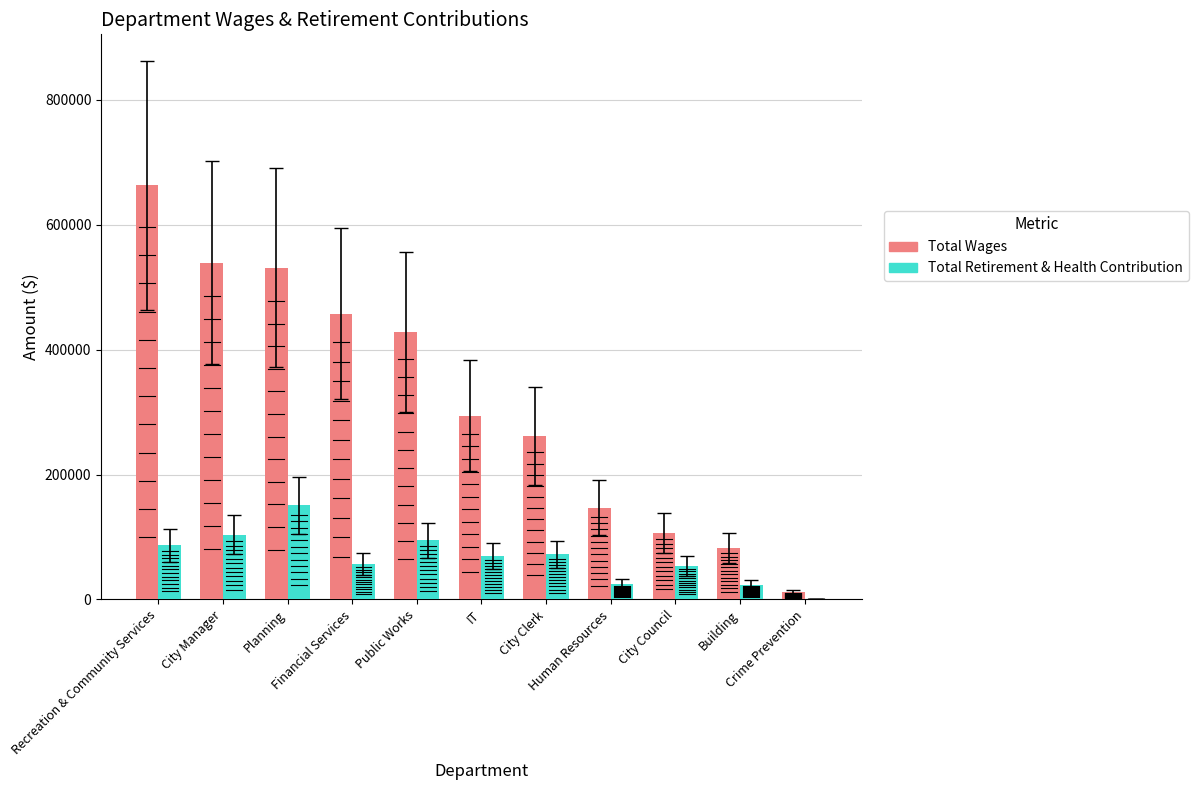

At Financial Services, list the series in order from smallest to largest.

Total Retirement & Health Contribution, Total Wages